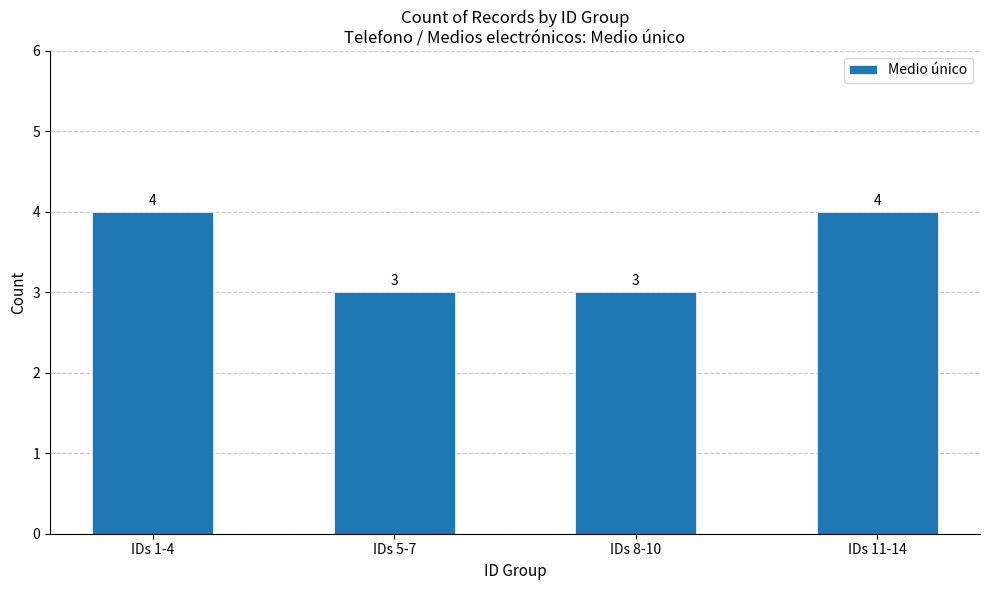

Is it true that the value at IDs 11-14 is 6?

False